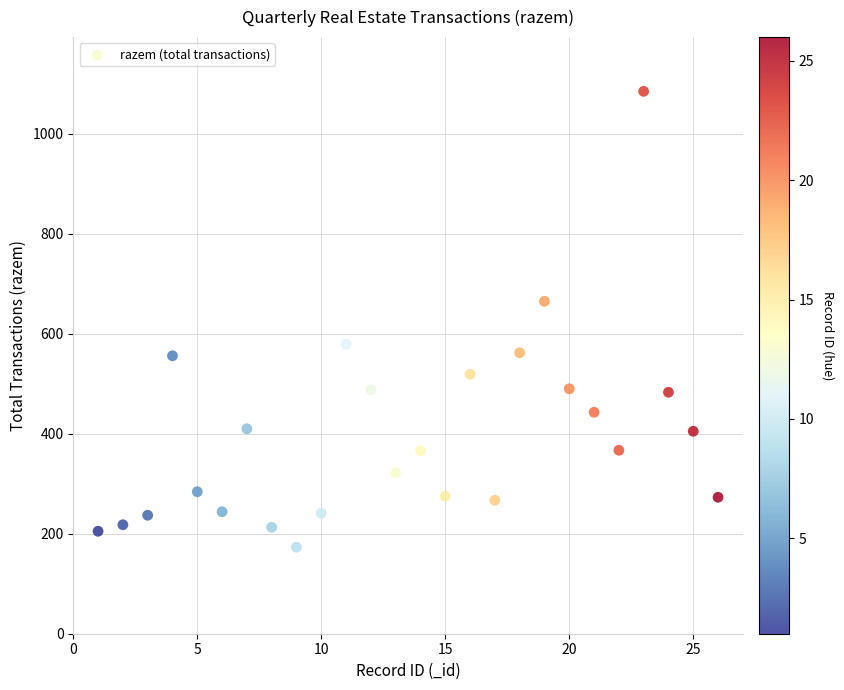

What is the range of X values (max minus min)?

25